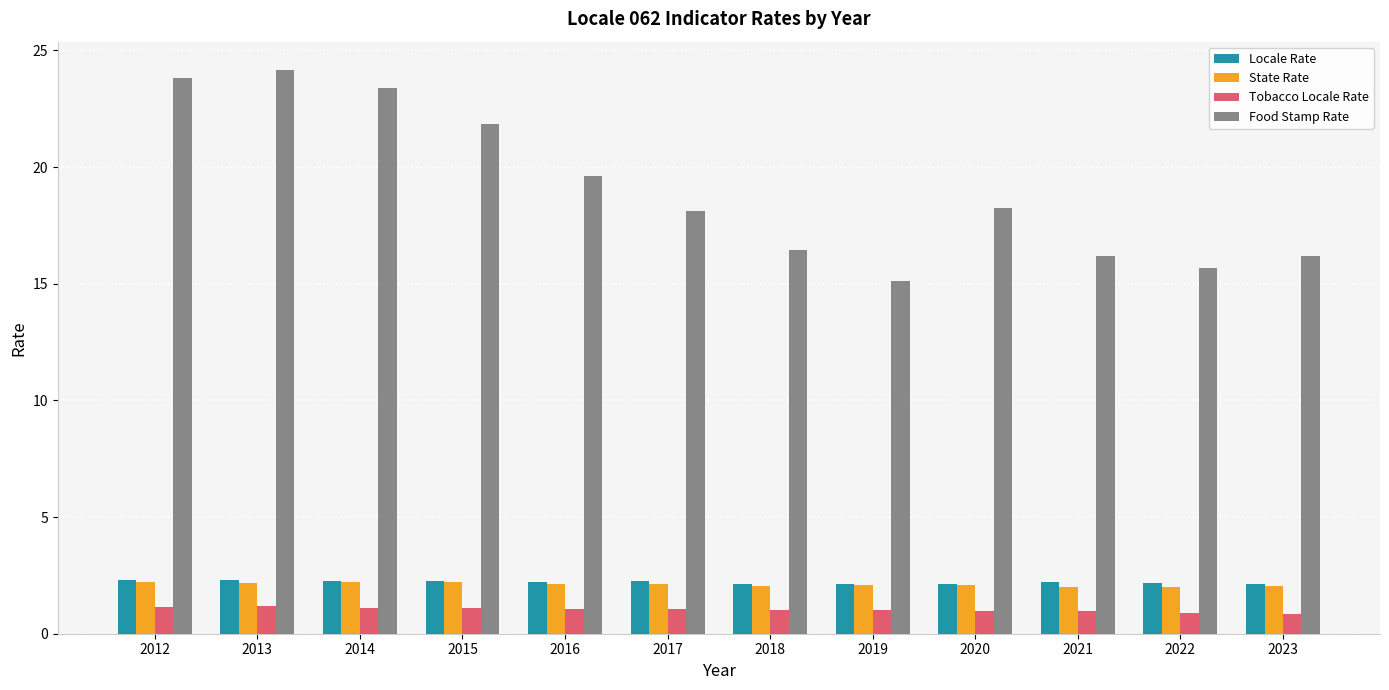

Is it true that State Rate equals 1.3 at 2012?

False